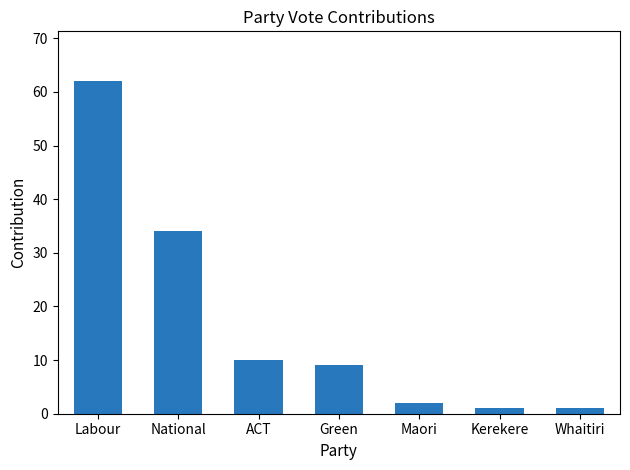

Reading left to right, what are all the values shown in this chart?

62	34	10	9	2	1	1